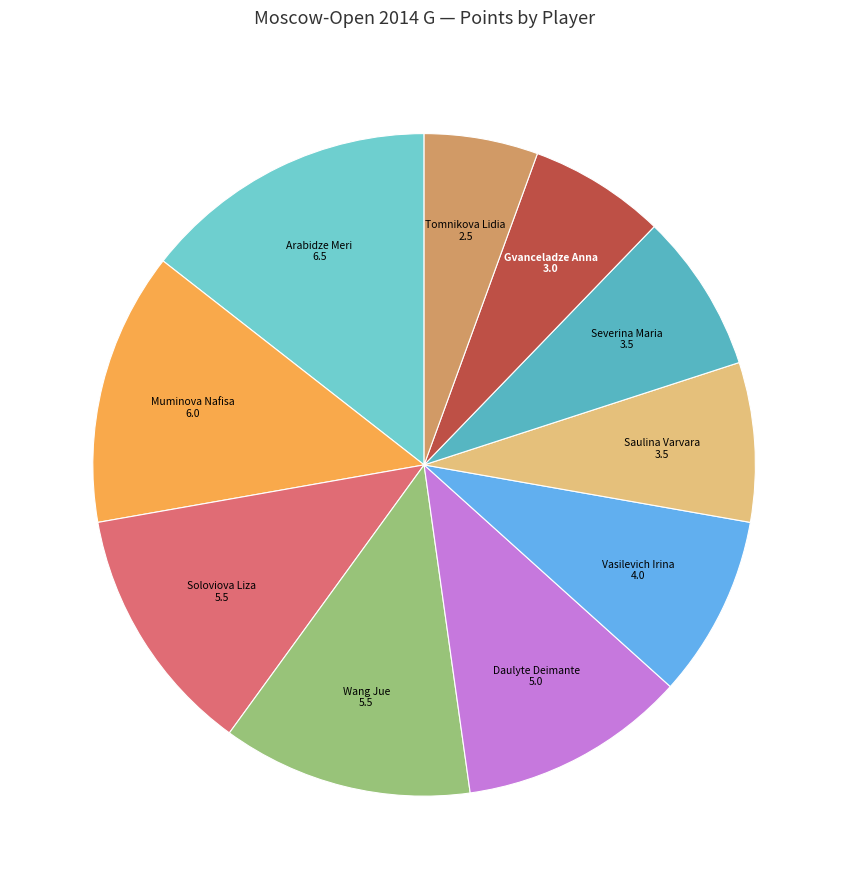

Which category has the smallest portion of the pie?

Tomnikova Lidia